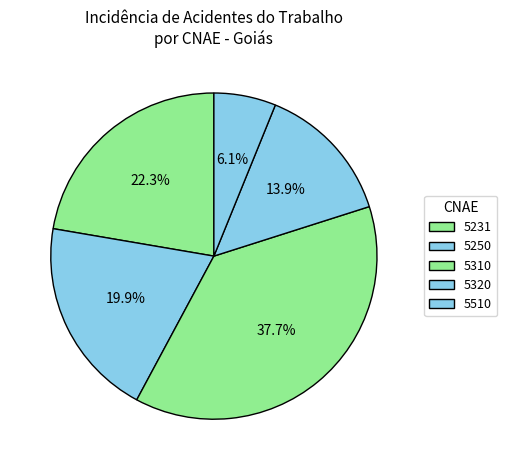

Is it true that 5310 is 38% of the pie?

True